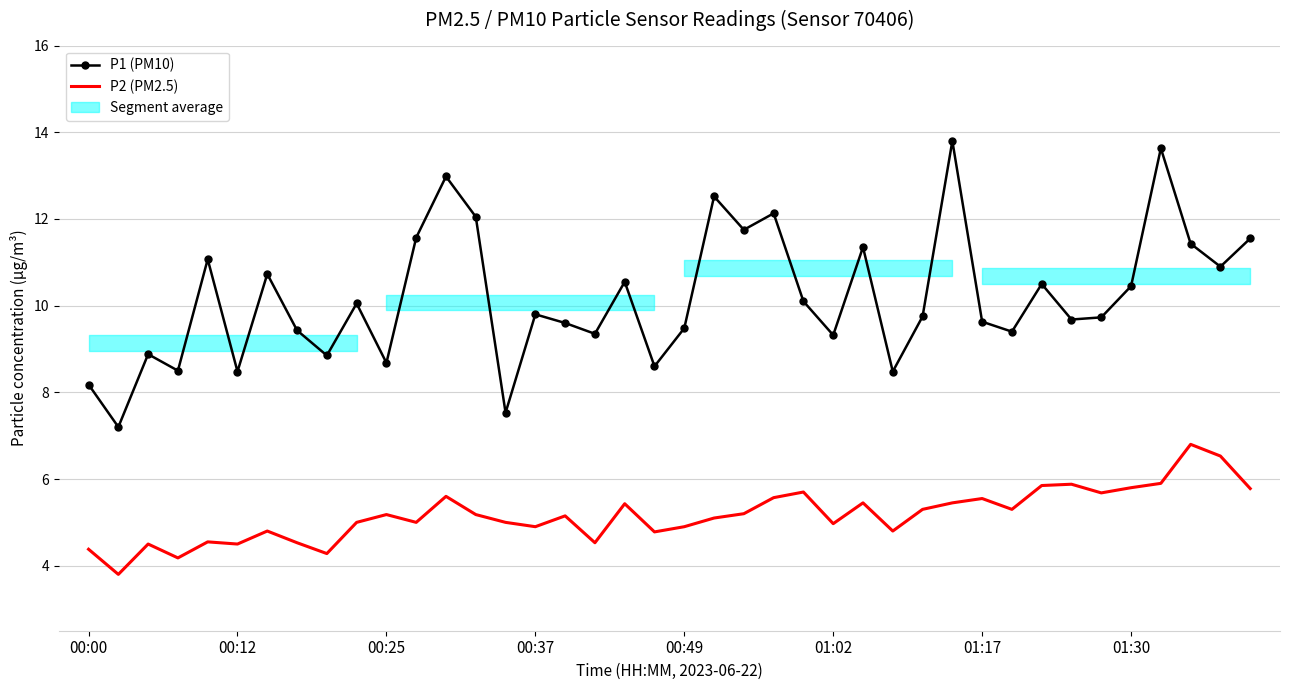

Reading left to right, extract all data points from this chart.

P1 (PM10): 8.2	7.2	8.9	8.5	11.1	8.5	10.7	9.4	8.8	10.1	8.7	11.6	13.0	12.1	7.5	9.8	9.6	9.3	10.6	8.6	9.5	12.5	11.8	12.1	10.1	9.3	11.3	8.5	9.8	13.8	9.6	9.4	10.5	9.7	9.7	10.4	13.6	11.4	10.9	11.6
P2 (PM2.5): 4.4	3.8	4.5	4.2	4.5	4.5	4.8	4.5	4.3	5.0	5.2	5.0	5.6	5.2	5.0	4.9	5.2	4.5	5.4	4.8	4.9	5.1	5.2	5.6	5.7	5.0	5.5	4.8	5.3	5.5	5.5	5.3	5.8	5.9	5.7	5.8	5.9	6.8	6.5	5.8